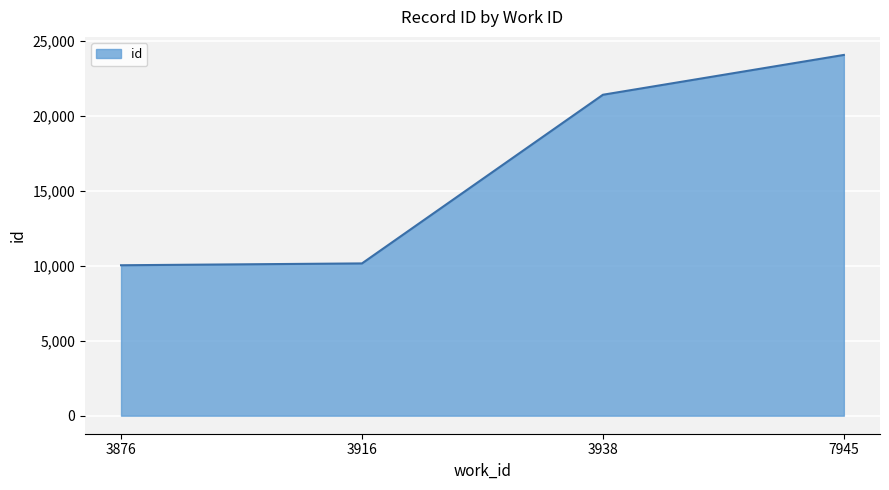

The value at 3876 is 10044. True or false?

True